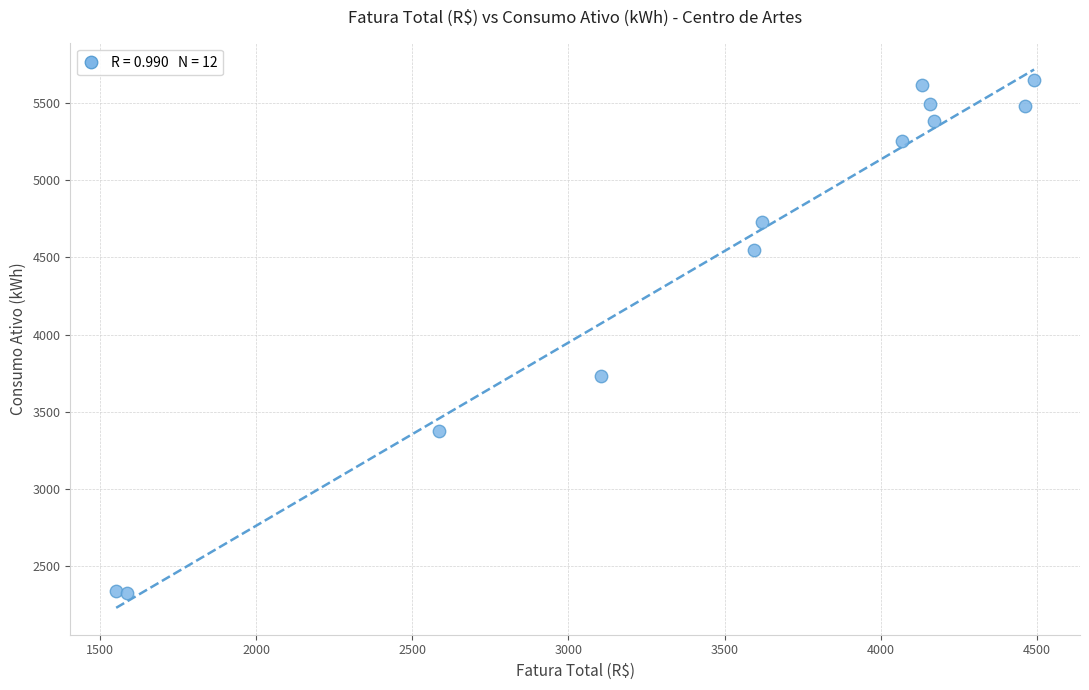

What Y value in the scatter plot is closest to 3988?

3735